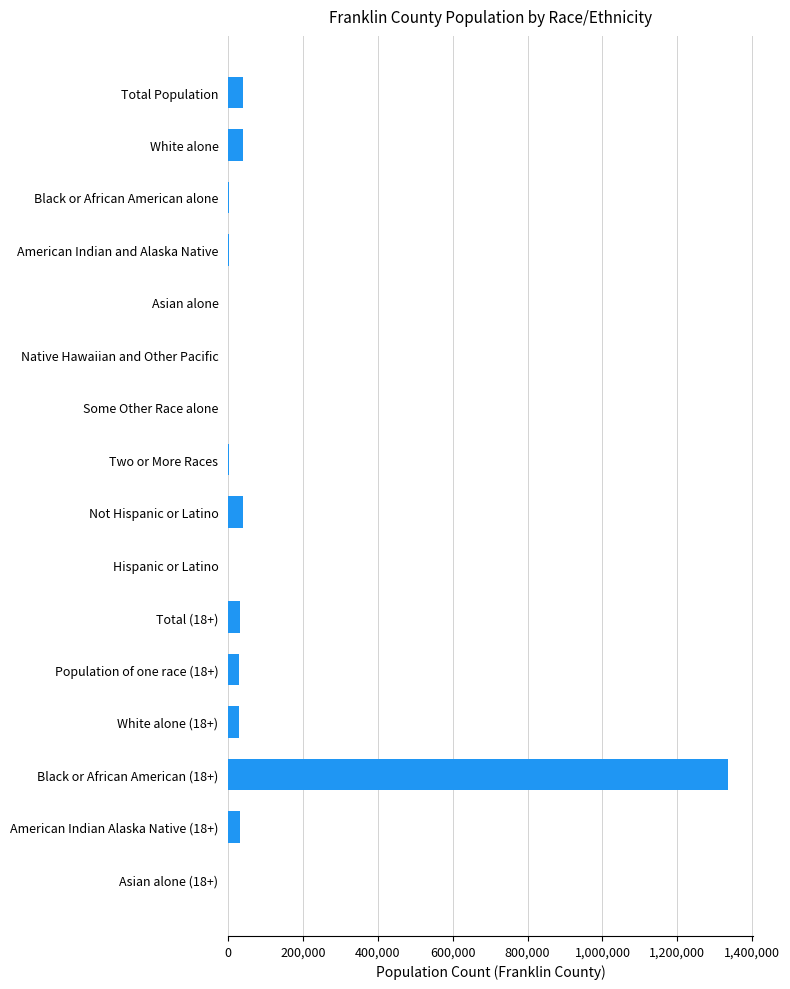

What is the maximum value shown in the chart?

1335818